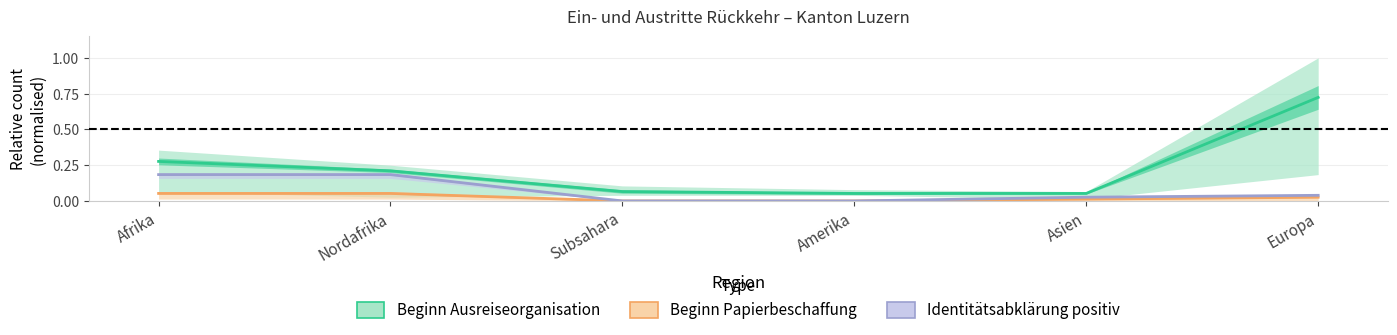

True or false: Beginn Papierbeschaffung and Identitätsabklärung positiv intersect in this chart.

False